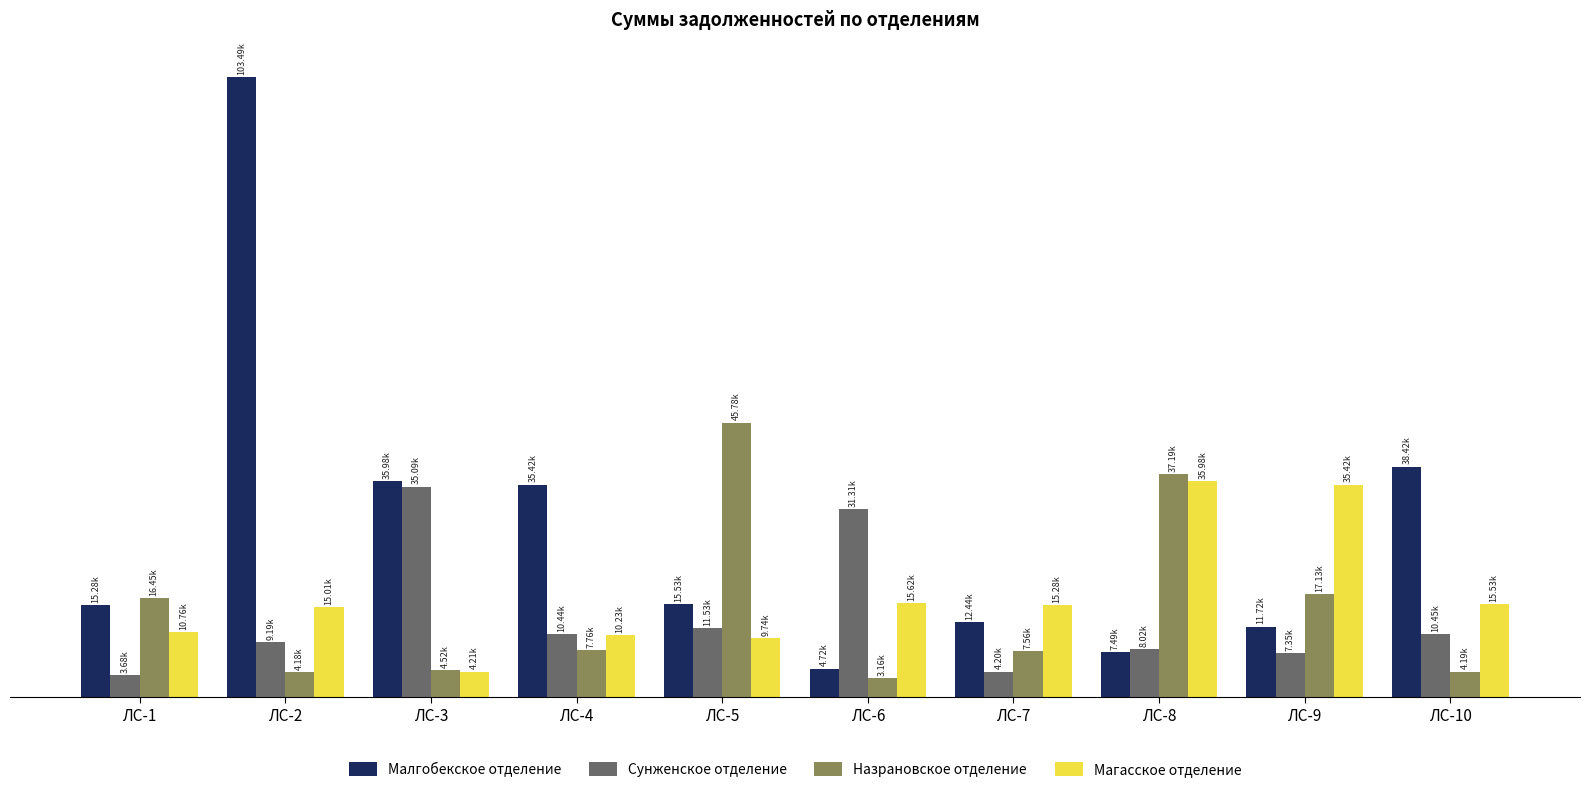

What is the difference between the maximum and minimum values in the Назрановское отделение series?

42618.4